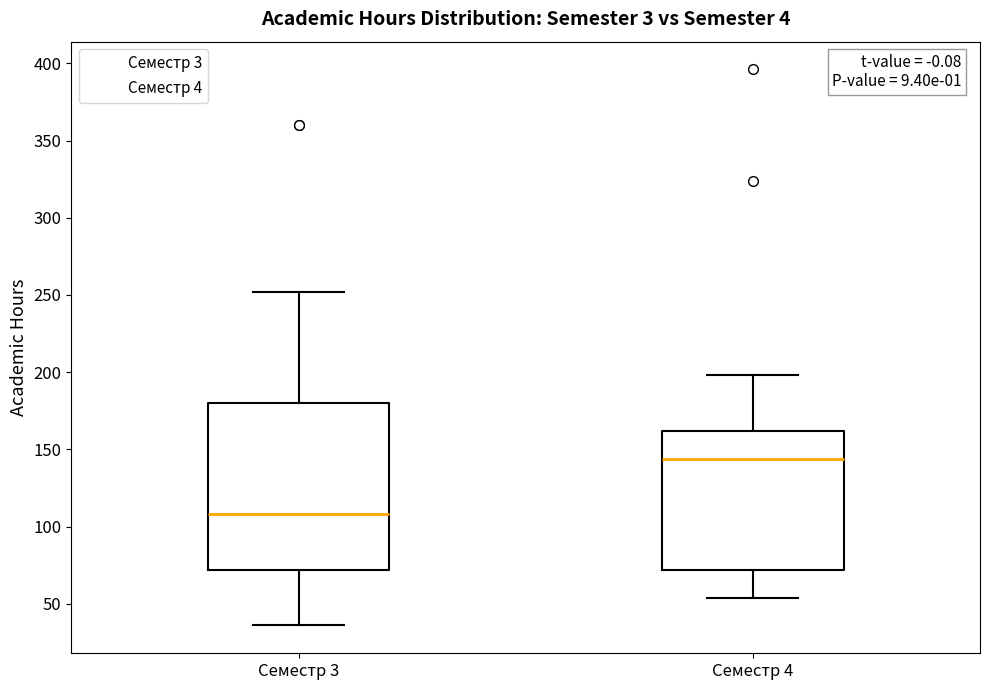

Which box is the tallest, from its lower edge to its upper edge?

Семестр 3